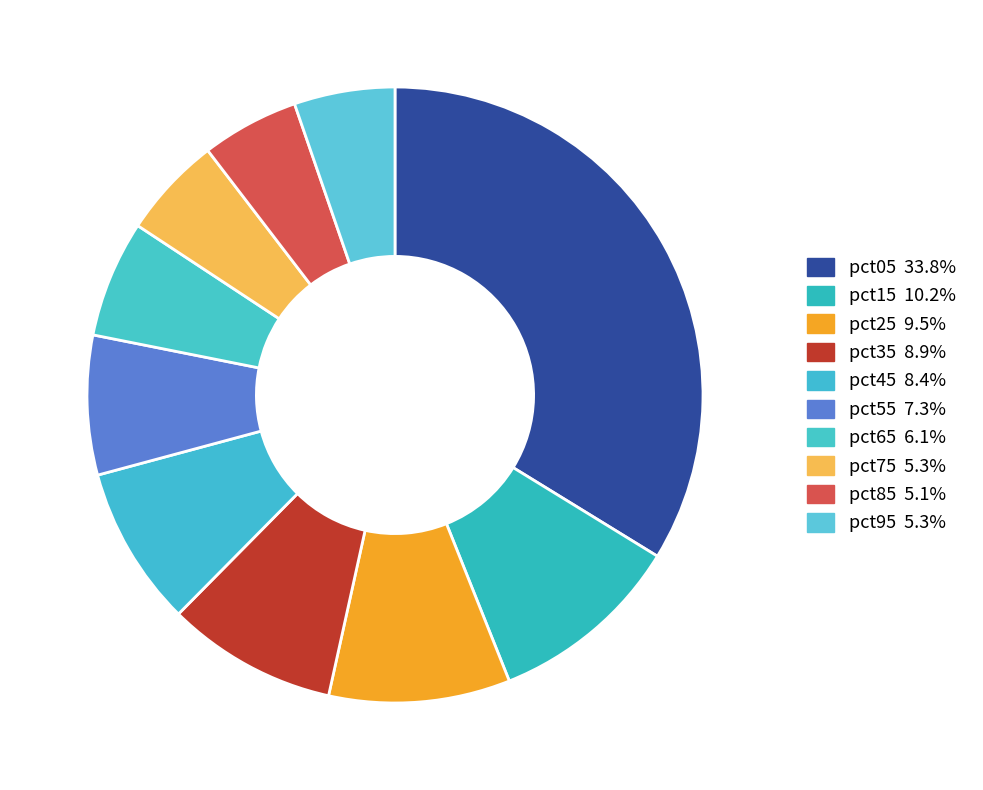

Which category has the smallest portion of the pie?

pct85